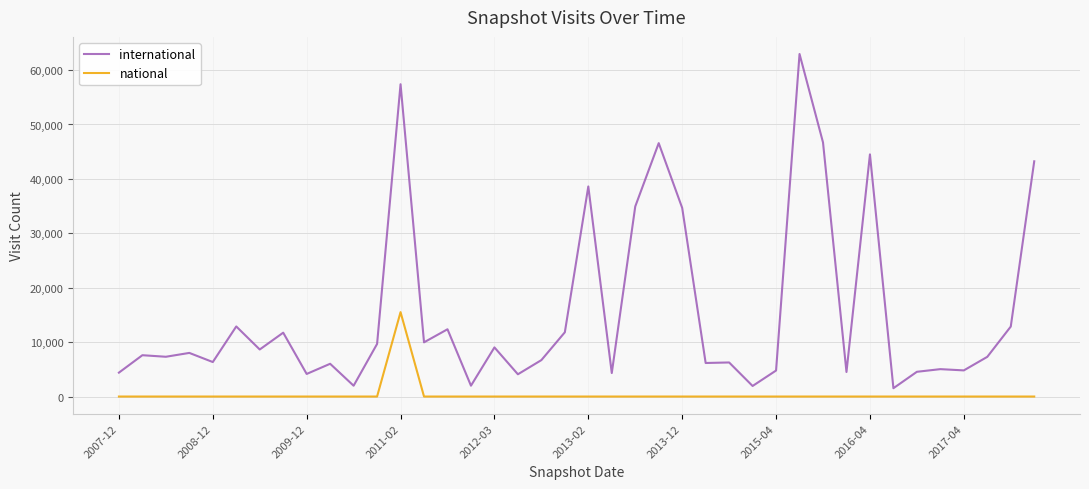

Rank the series by their maximum value, from highest to lowest.

international, national